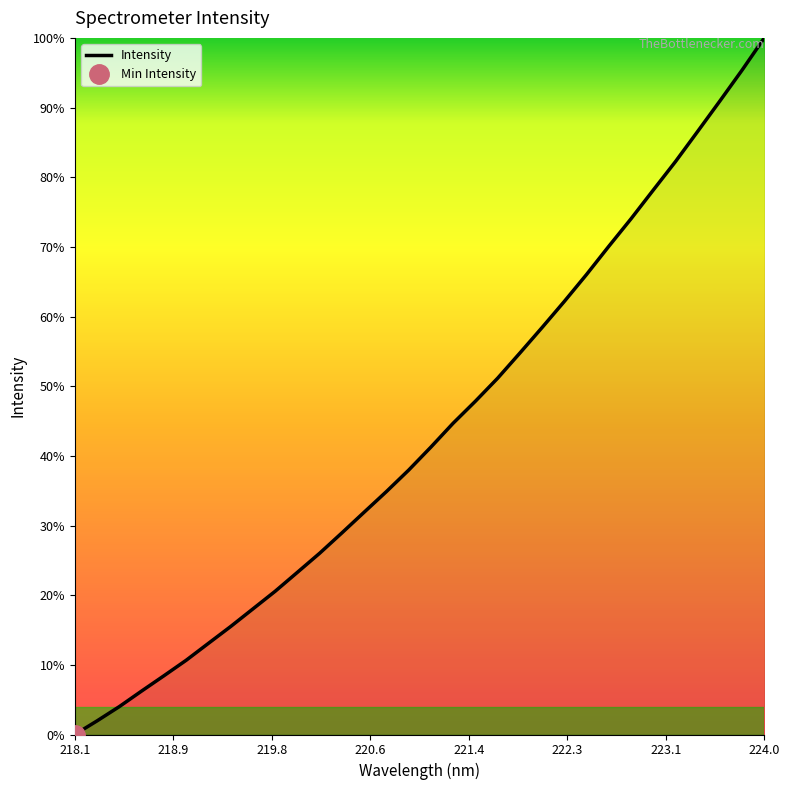

Does the chart have visible grid lines?

No